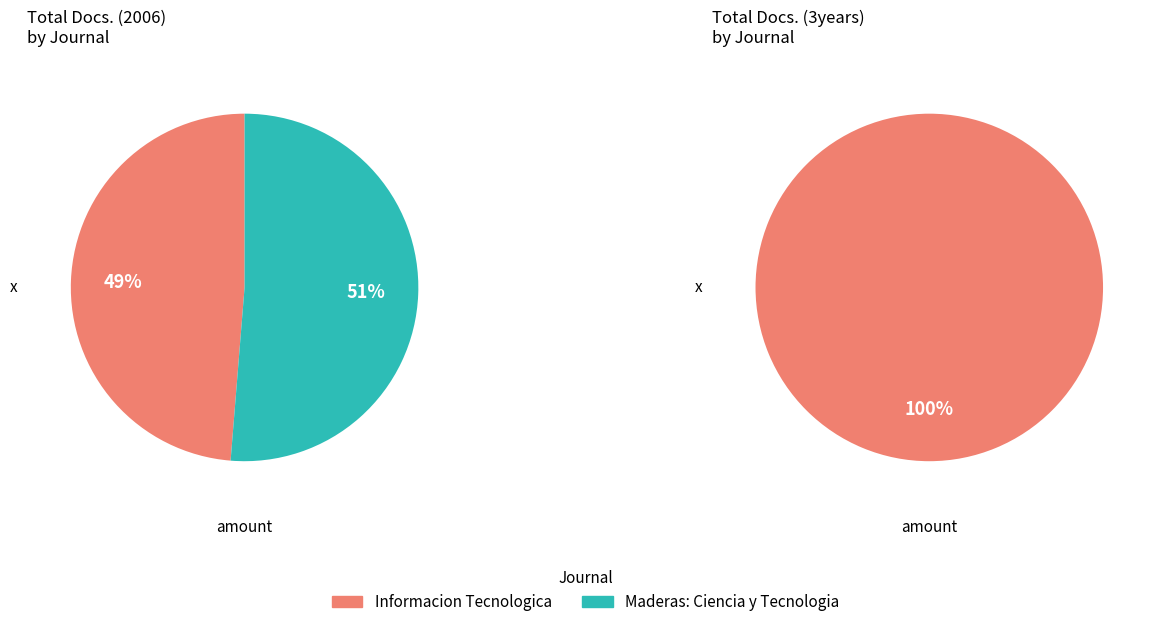

The Informacion Tecnologica slice represents 93% of the pie. True or false?

False